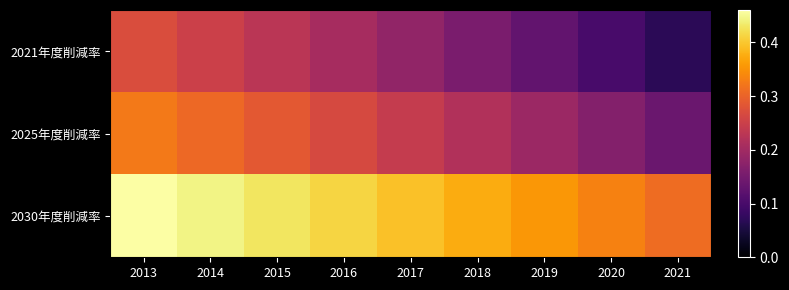

Which has a higher value, 2013 or 2015?

2013